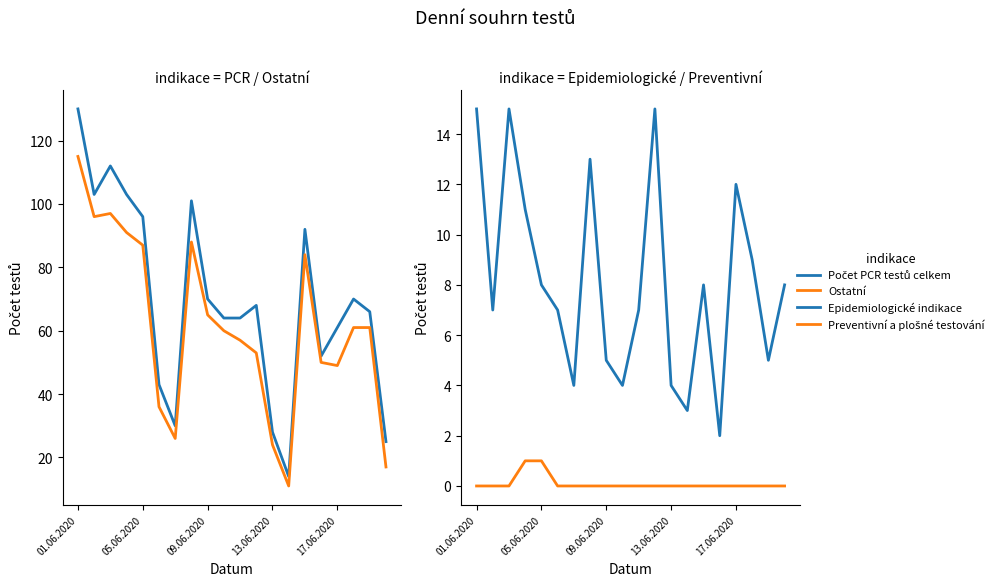

What position from the right is 5?

15